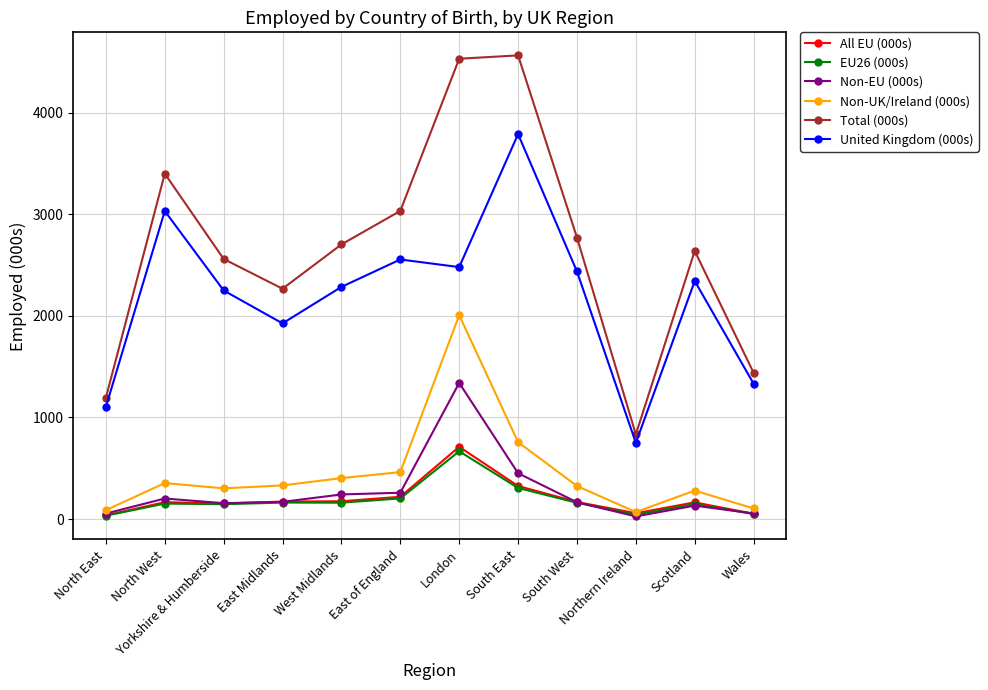

Which series has the widest spread of values?

Total (000s)